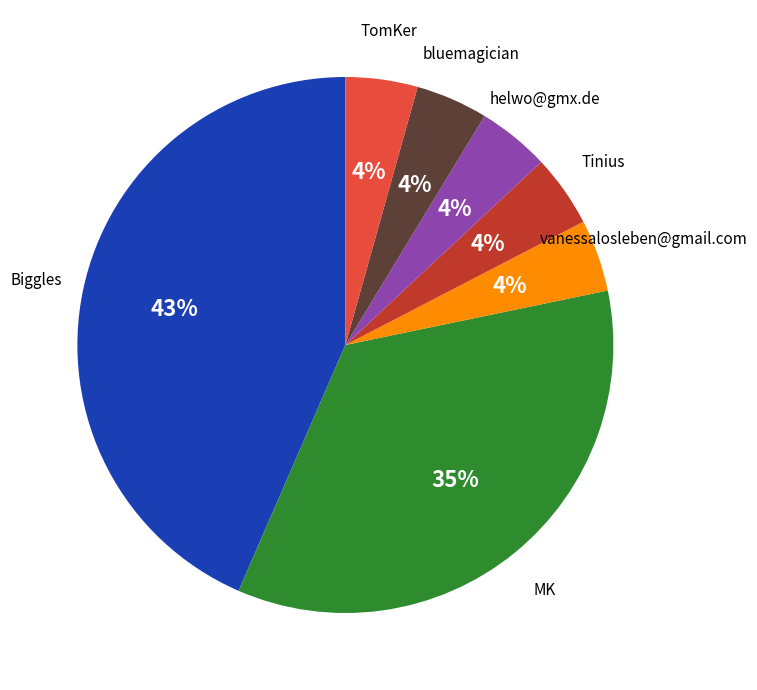

Do helwo@gmx.de and bluemagician together represent more than half of the pie?

No